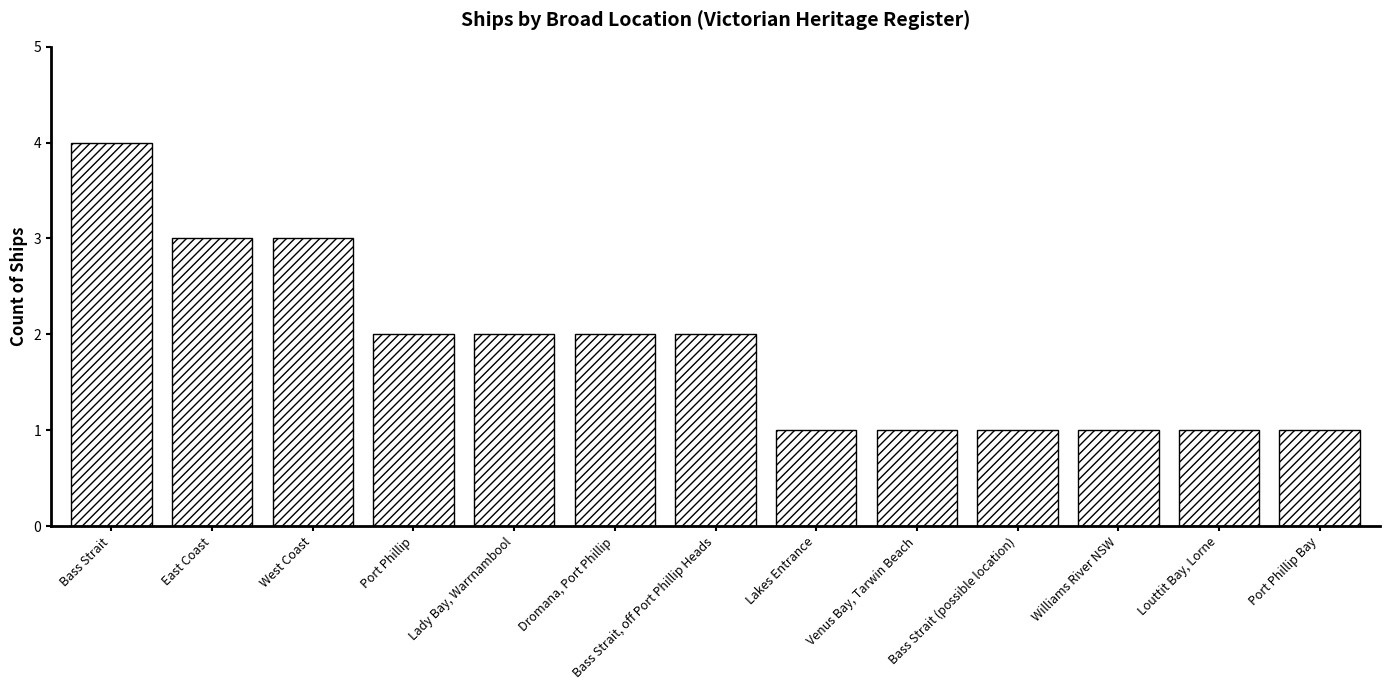

What is the smallest value displayed?

1